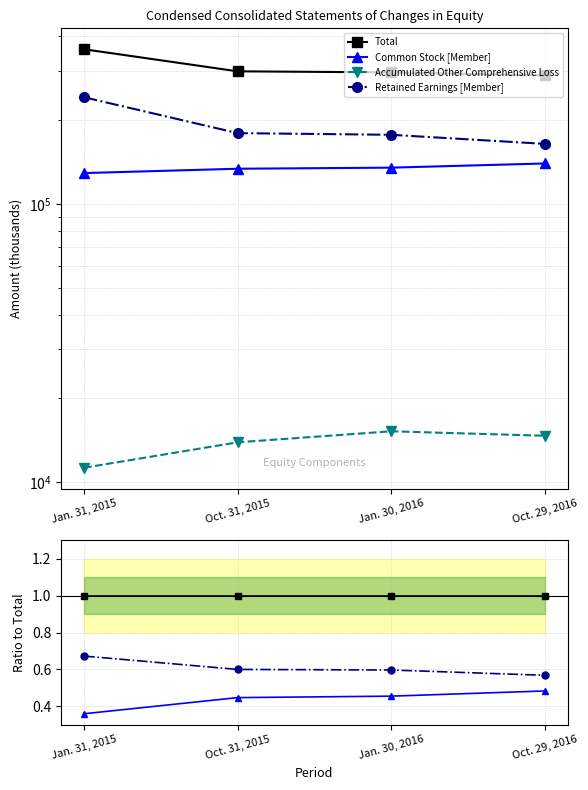

How many lines are shown in the chart?

4